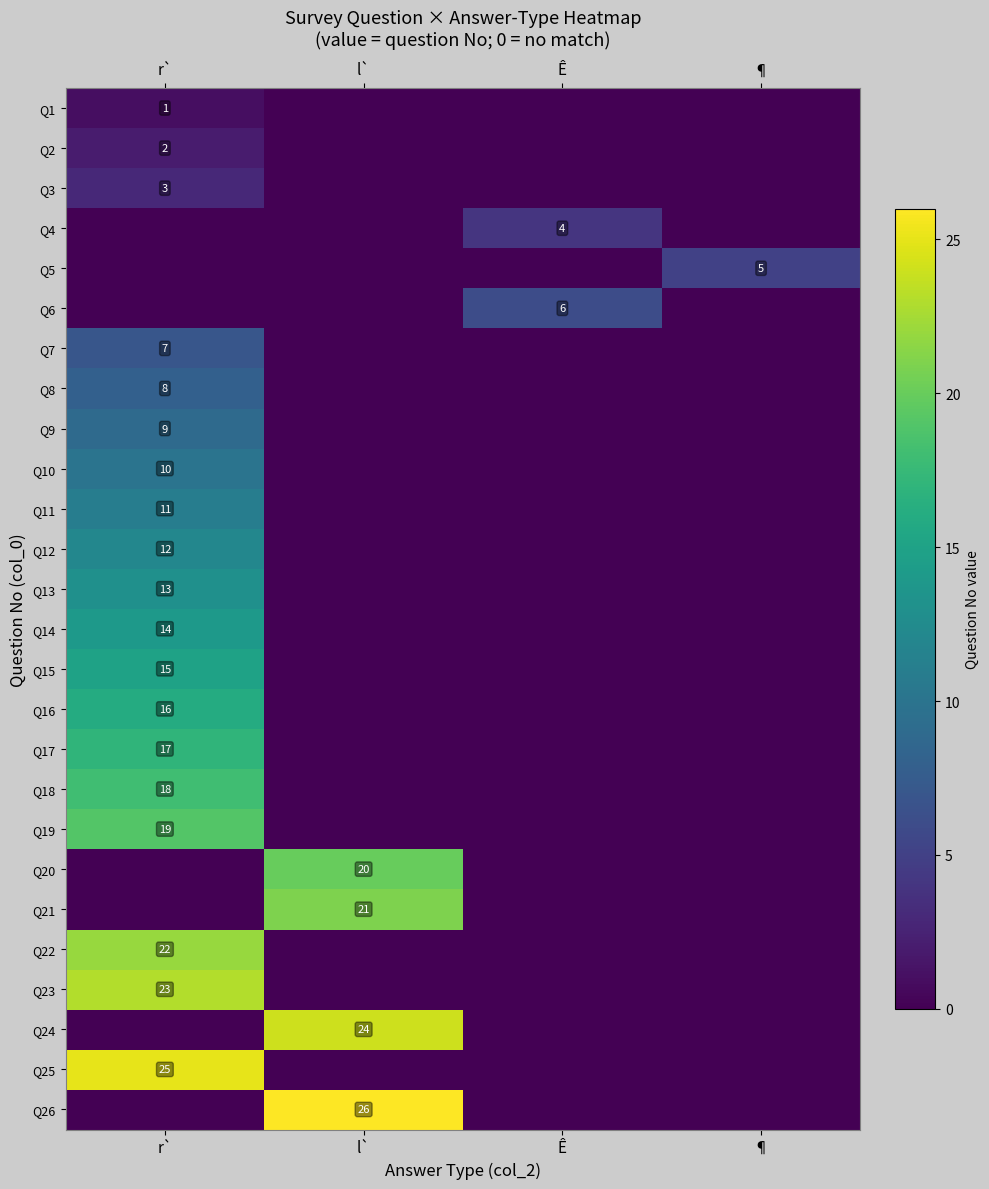

What is the total value across all series at Ê?

10